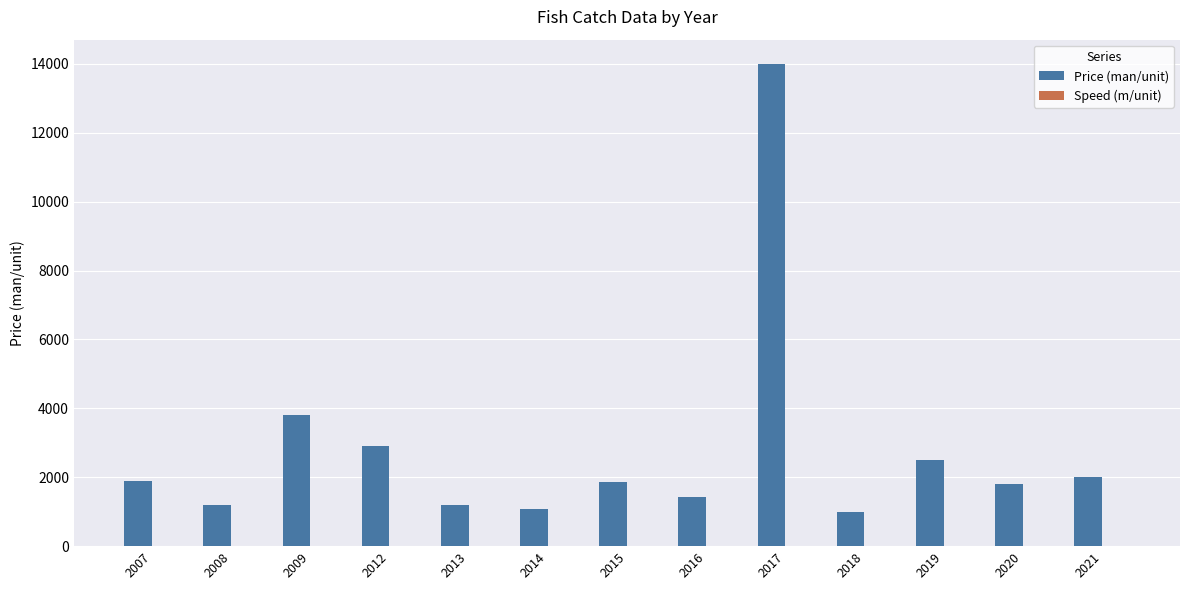

True or false: Price (man/unit) has a value of 2608.3 at 2015.

False